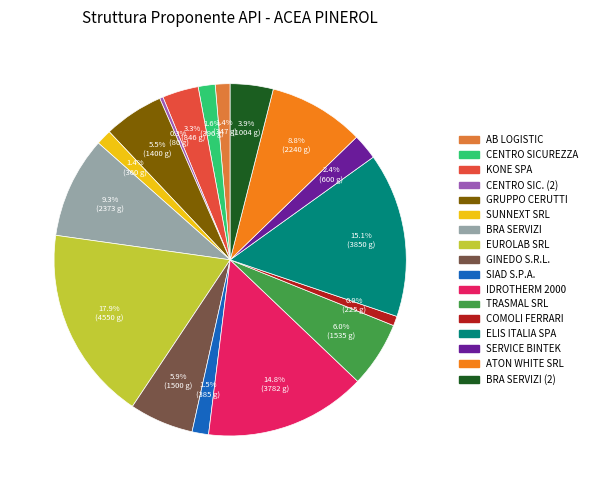

Is there any slice that represents more than half of the pie?

No